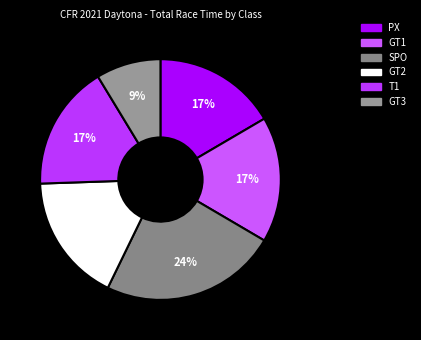

Does any single category account for the majority?

No